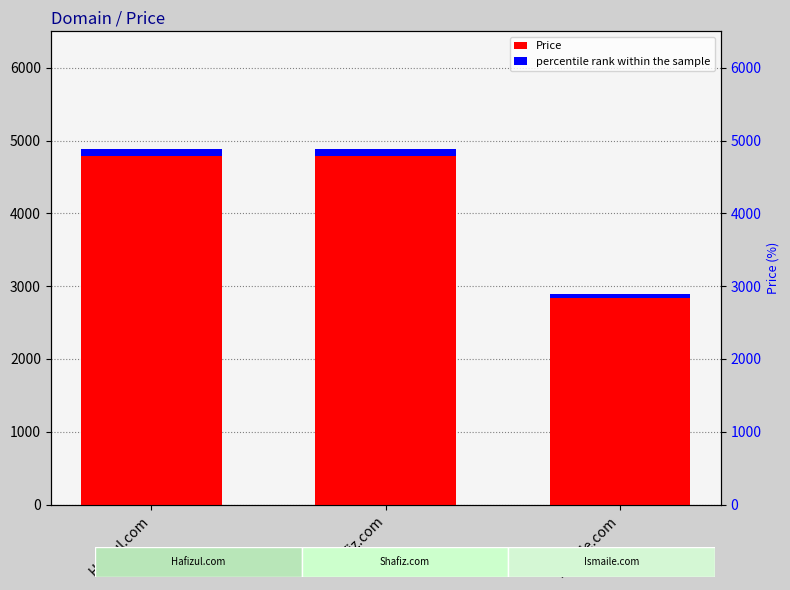

What is the label of the 1st bar from the left?

Hafizul.com